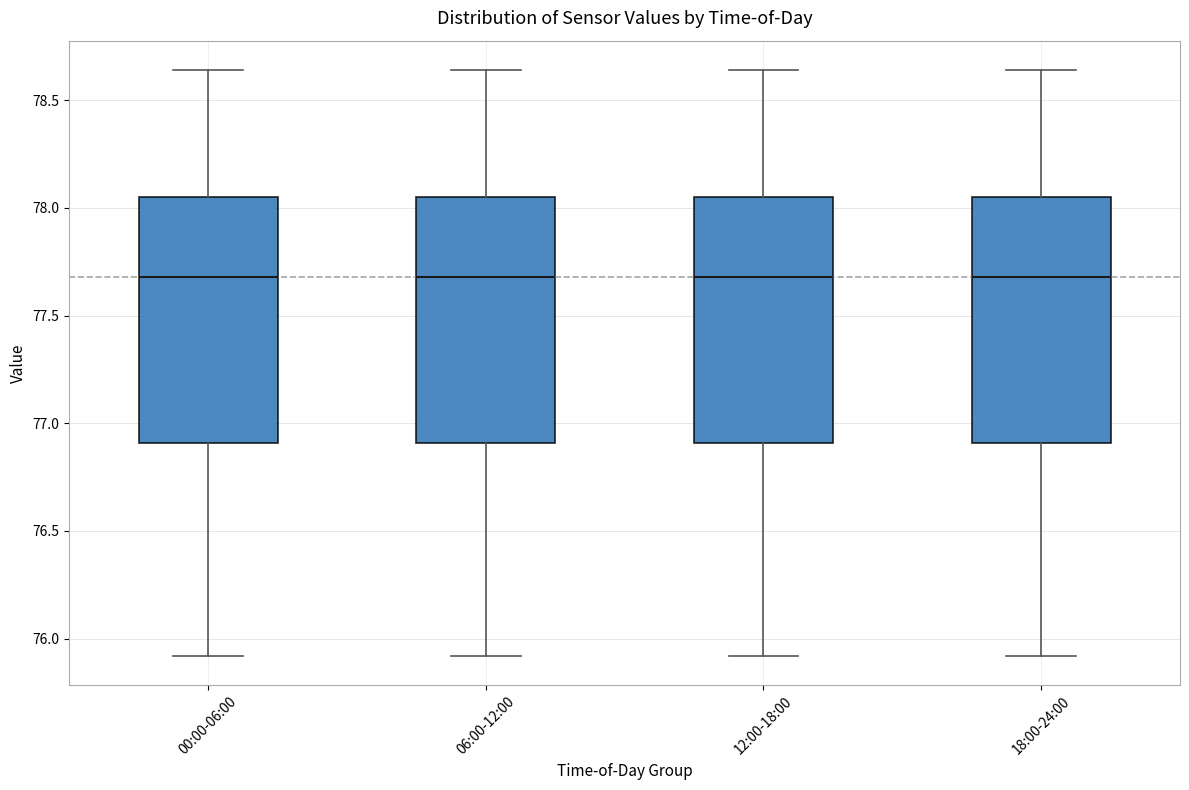

Reading left to right, transcribe this box plot: for each box, give where its median line is, the range the box spans, and where its two whiskers end, as read against the y-axis. The values are not printed on the chart, so give them approximately, as read against the axis.

00:00-06:00: median 77.70, box 76.90 to 78.05, whiskers 75.90 to 78.65
06:00-12:00: median 77.70, box 76.90 to 78.05, whiskers 75.90 to 78.65
12:00-18:00: median 77.70, box 76.90 to 78.05, whiskers 75.90 to 78.65
18:00-24:00: median 77.70, box 76.90 to 78.05, whiskers 75.90 to 78.65